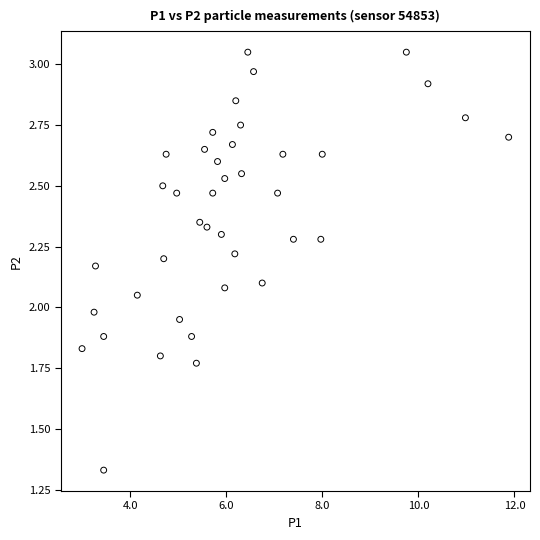

What is the range of Y values (max minus min)?

1.7